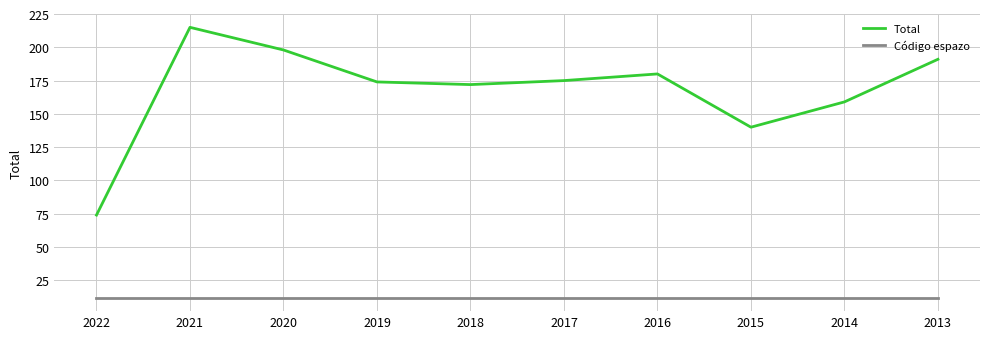

What is the maximum value shown in the chart?

215